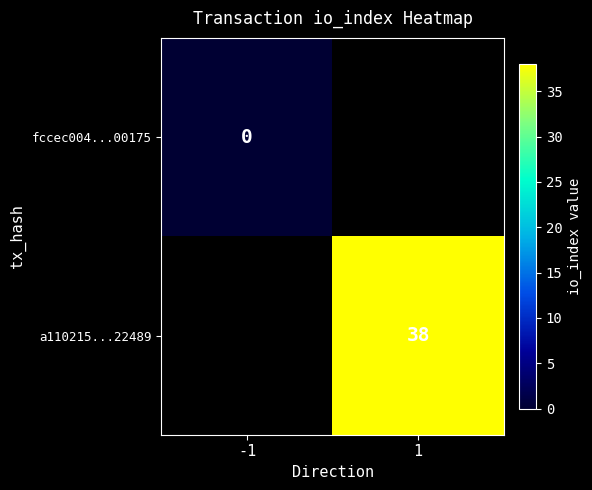

Is it true that a110215...22489 equals 38 at 1?

True